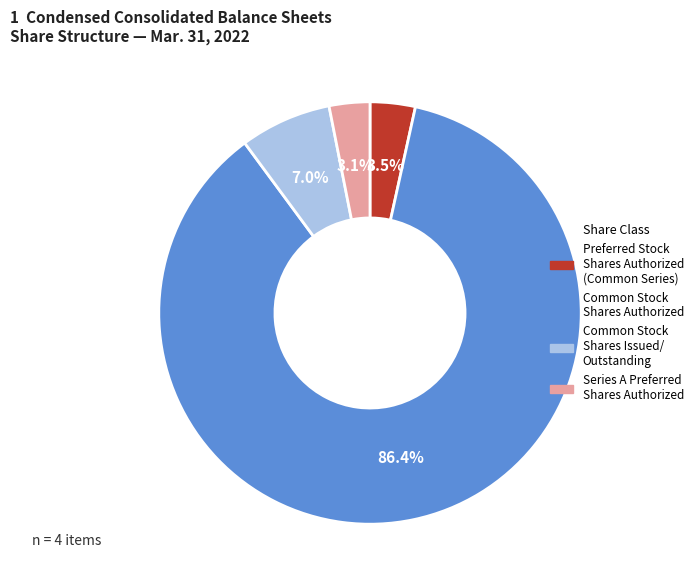

Which category has the biggest portion of the pie?

Common Stock Shares Authorized